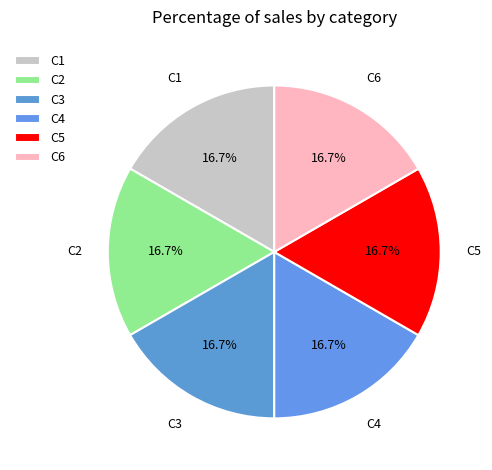

How many slices are in this pie chart?

6